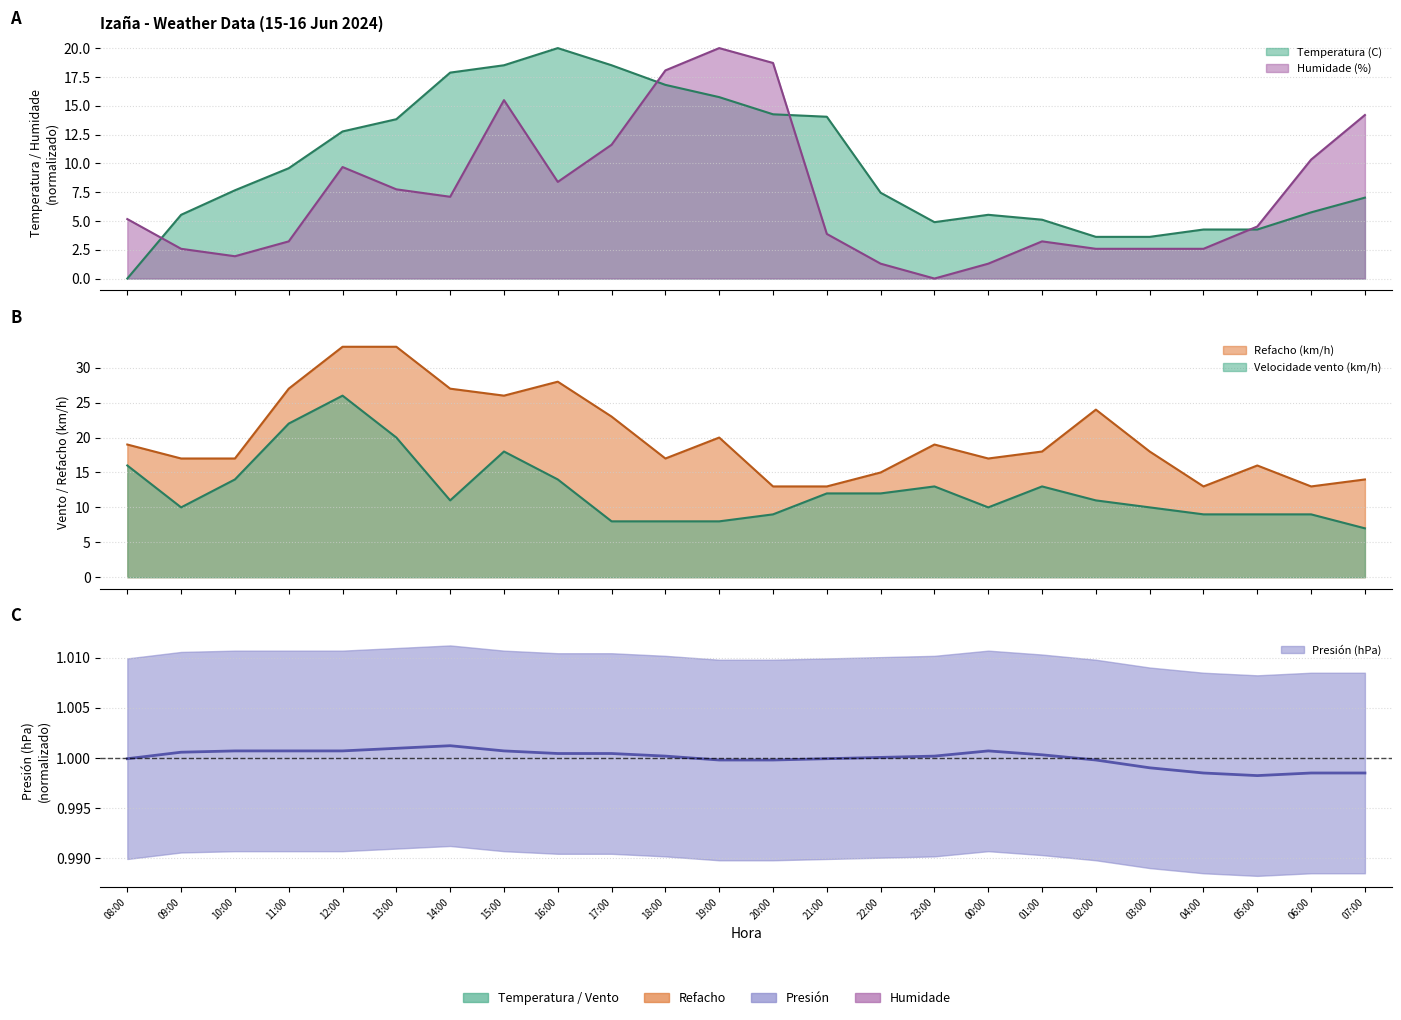

True or false: Velocidade vento (km/h) and Refacho (km/h) intersect in this chart.

False